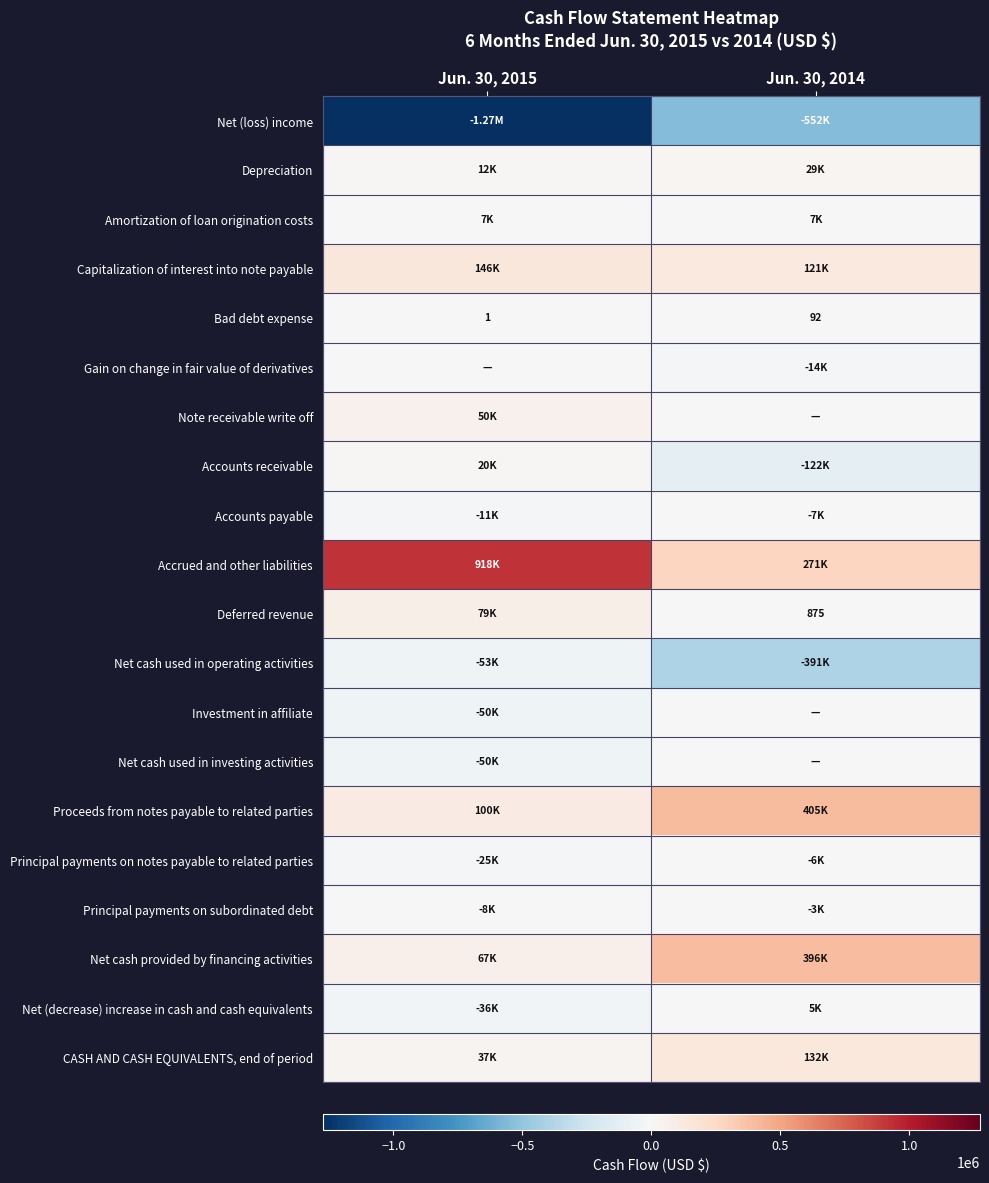

The value of Principal payments on subordinated debt at Jun. 30, 2014 is -5213. True or false?

False